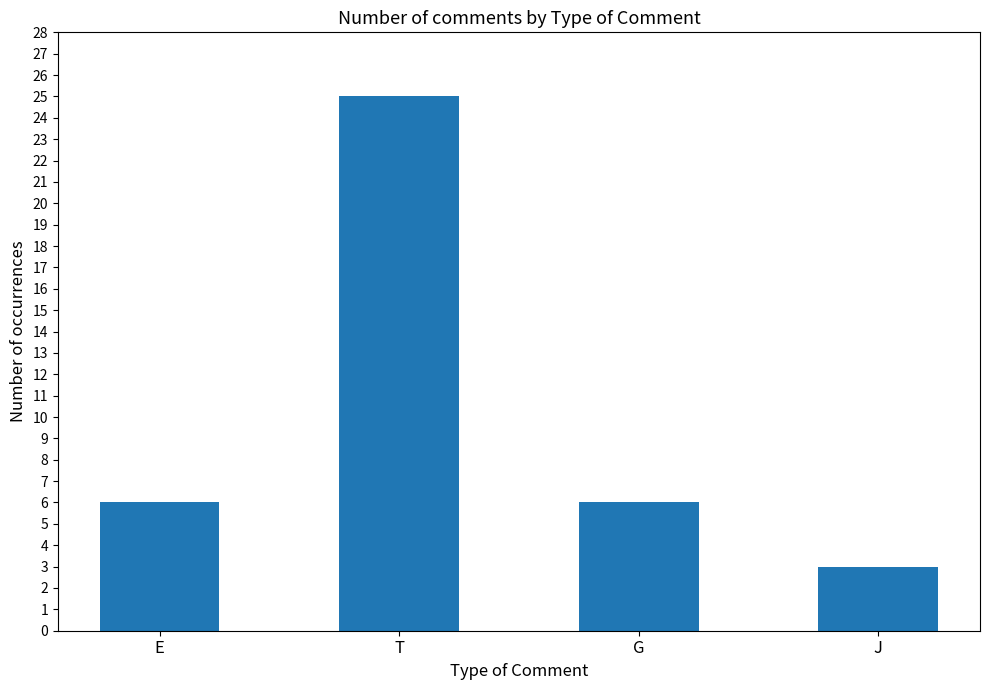

The chart shows a value of 6 at G. True or false?

True